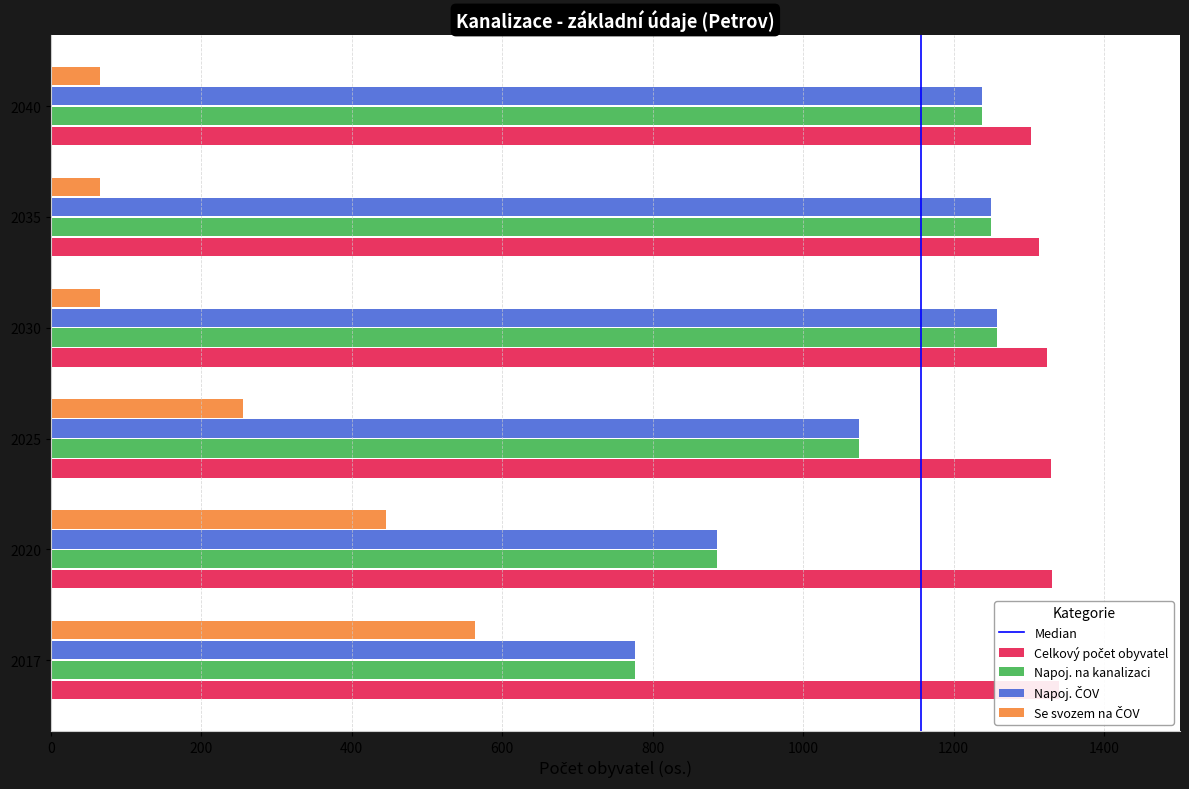

What is the total value across all series at 2040?

3844